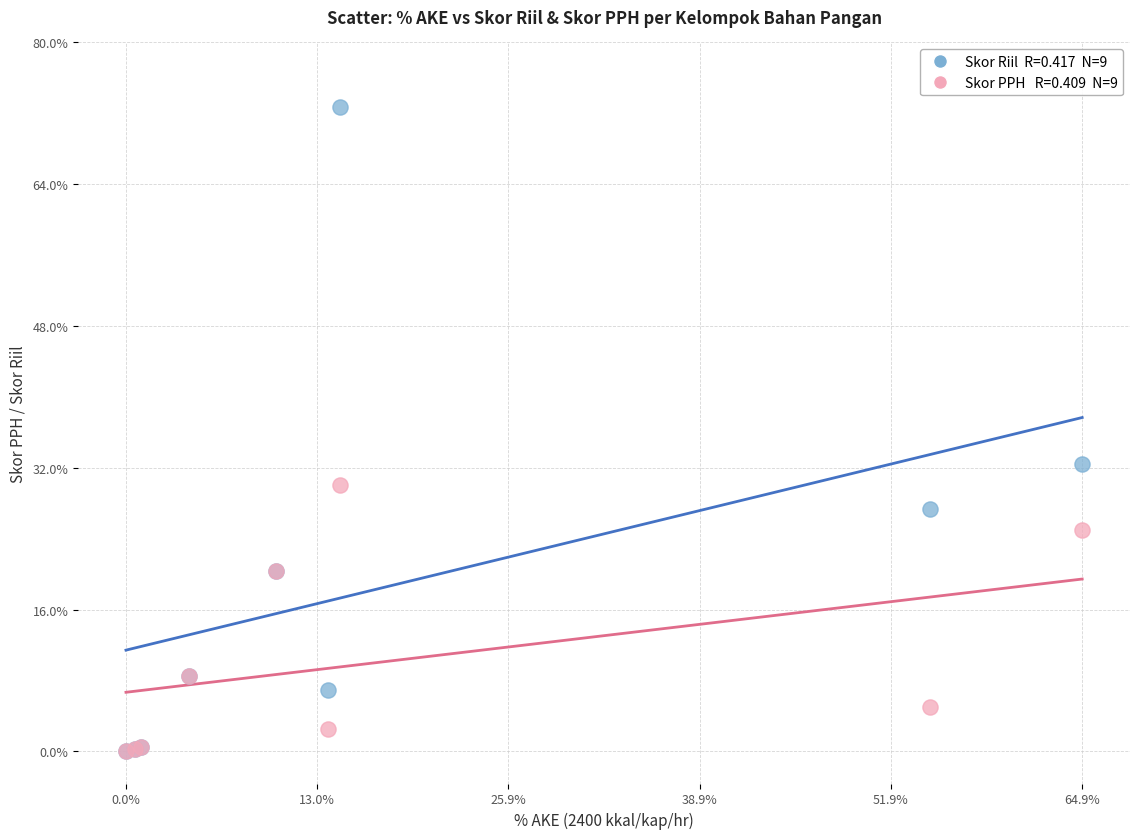

Across all series, what Y value is closest to 36?

32.4